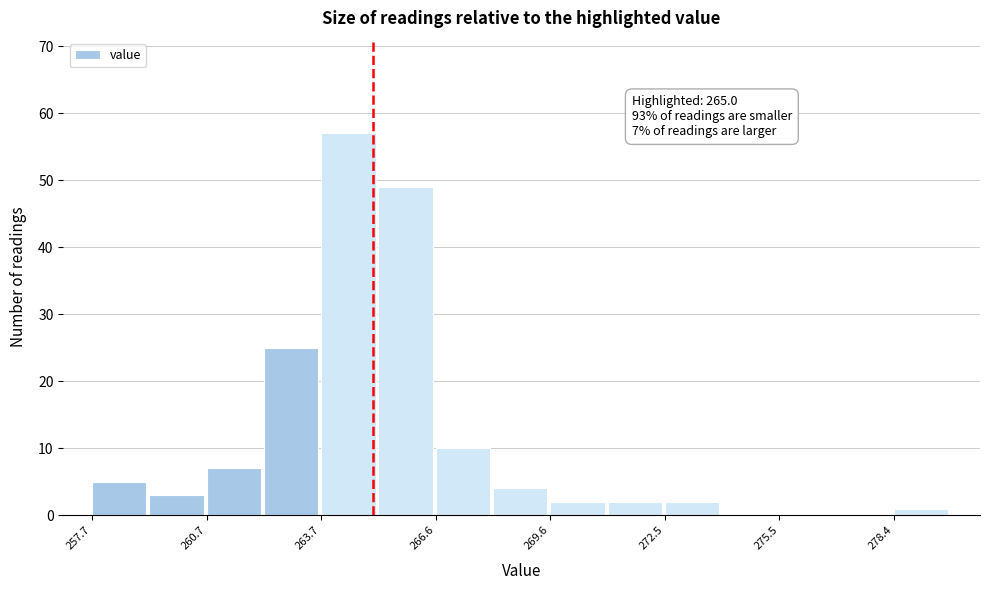

Around what value on the x-axis is the tallest bar? Give the approximate position of its centre, as read against the axis.

264.5